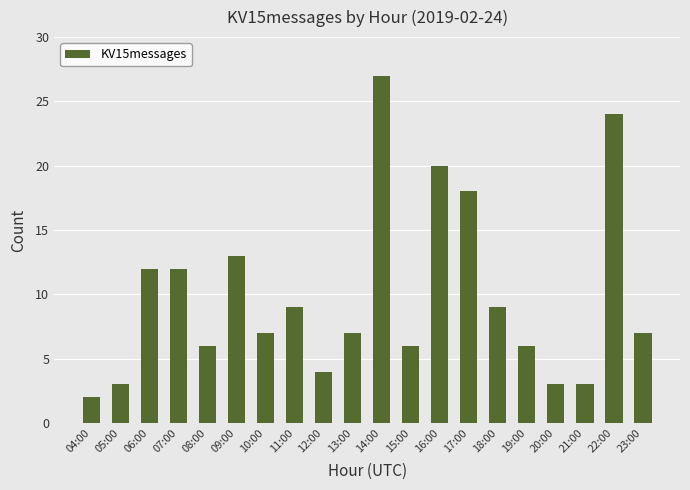

Where does the data first go above 7?

06:00